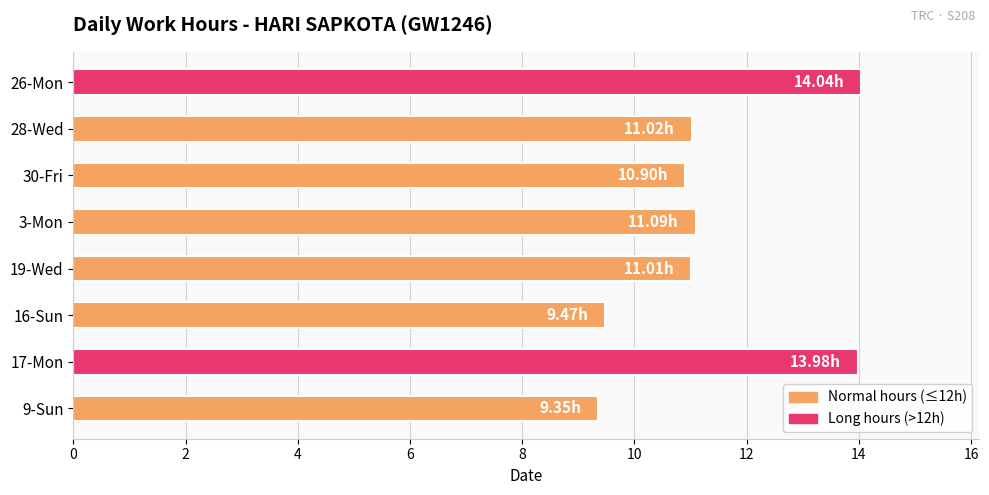

What is the average value?

11.4